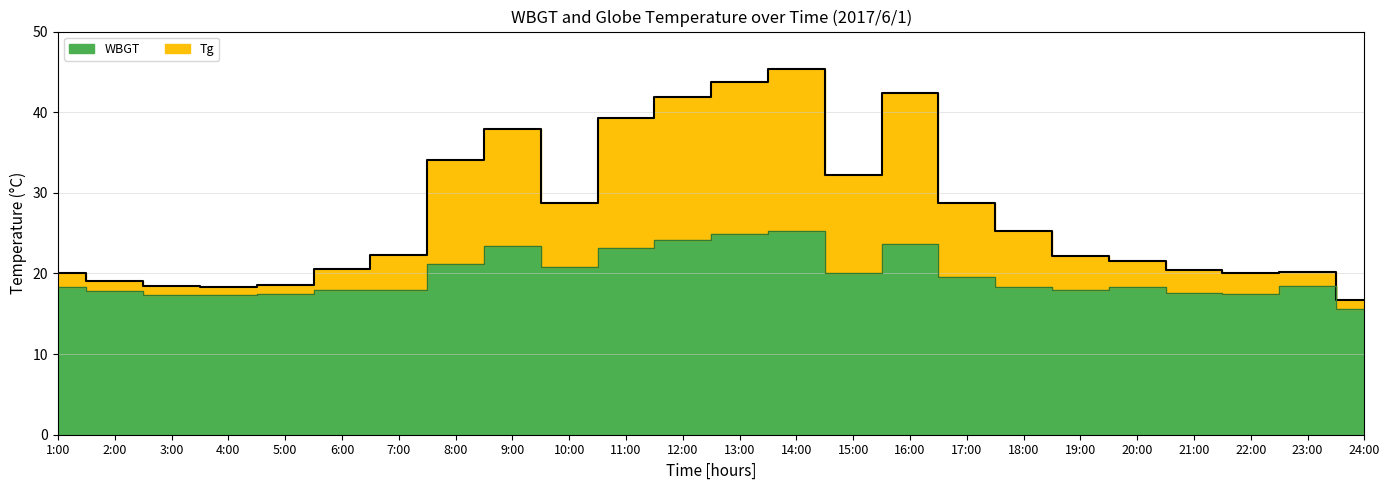

Where is the first local minimum for Tg?

4:00